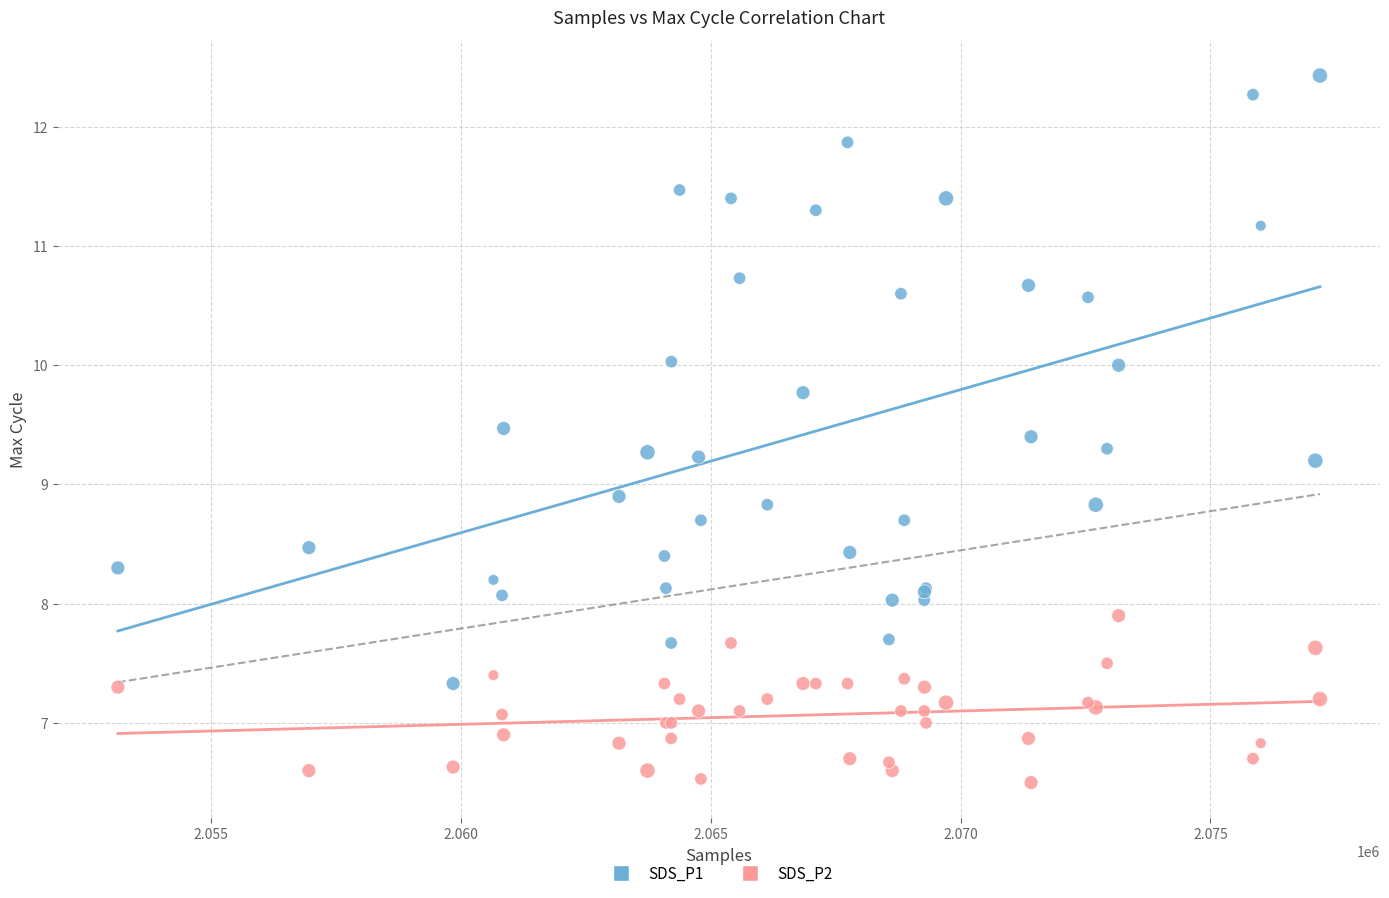

Which series reaches the maximum Y coordinate?

SDS_P1